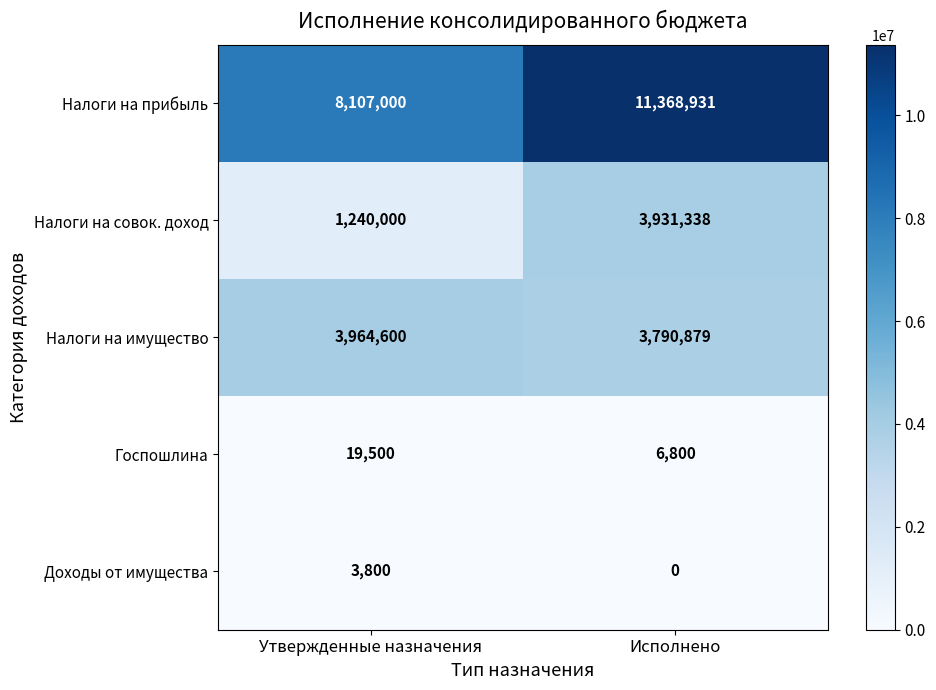

What is the difference between the Госпошлина values at Утвержденные назначения and Исполнено?

12700